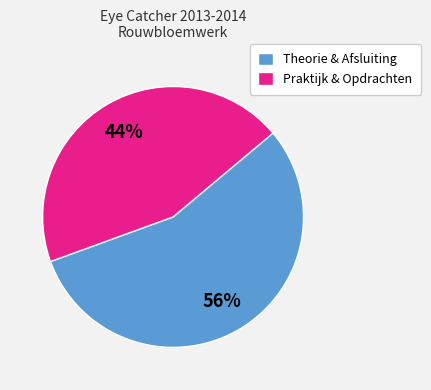

Is there a majority slice in this chart?

Yes